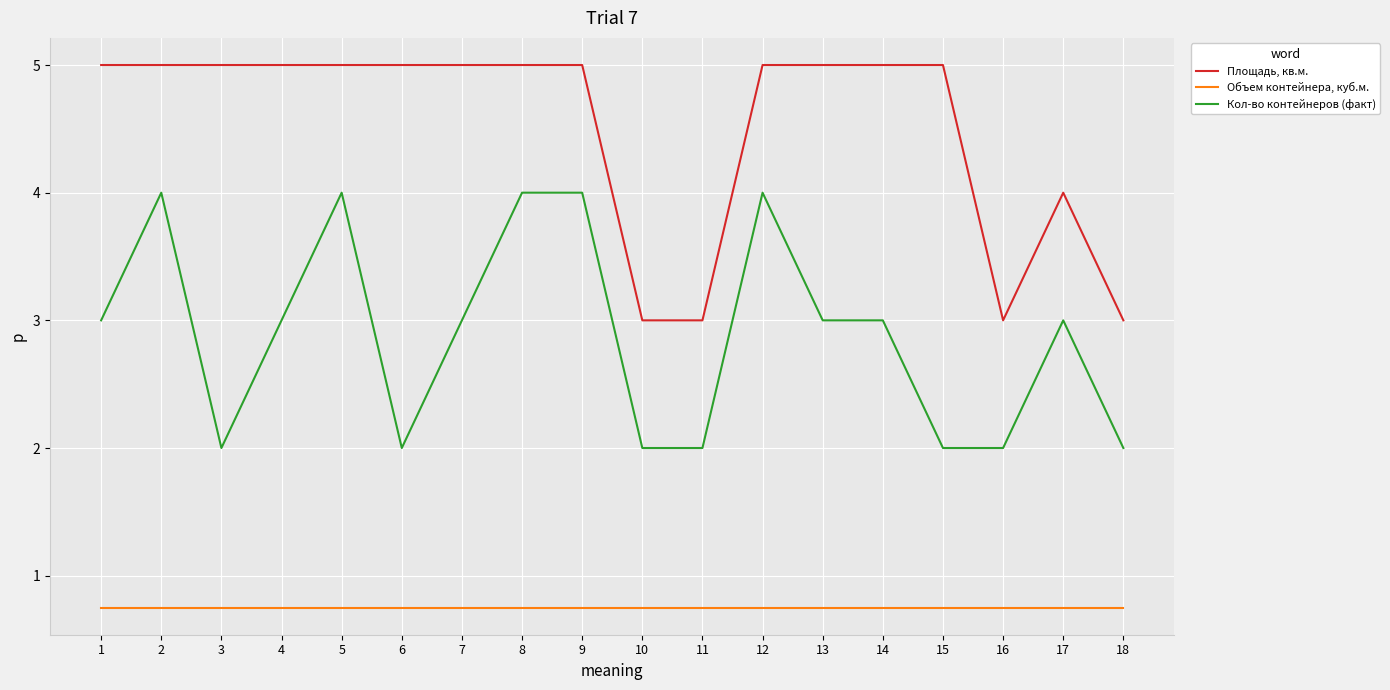

What is the total value across all series at 10?

5.8